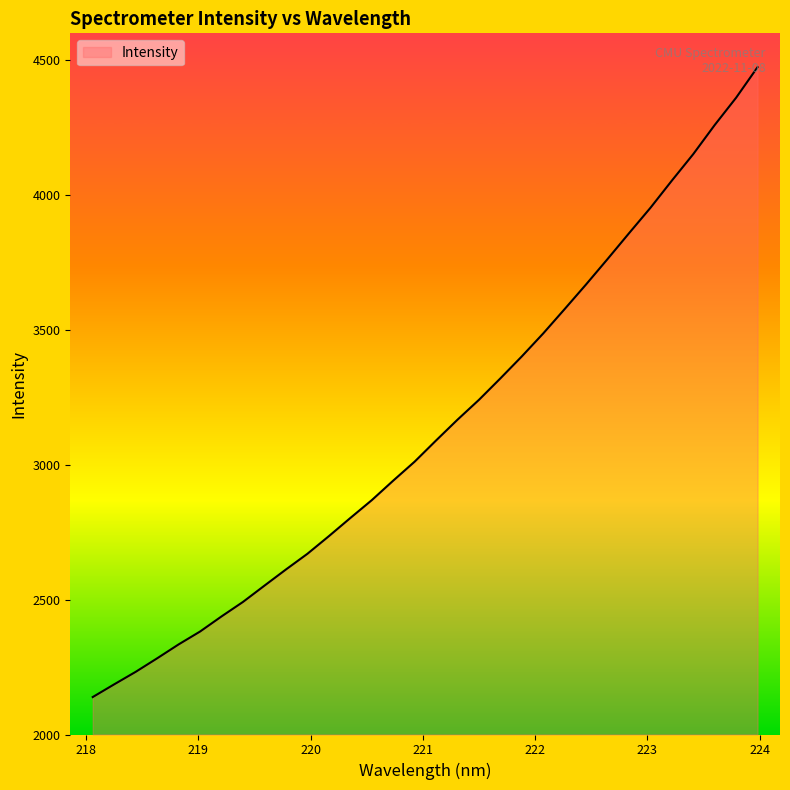

What is the minimum value shown in the chart?

2138.9